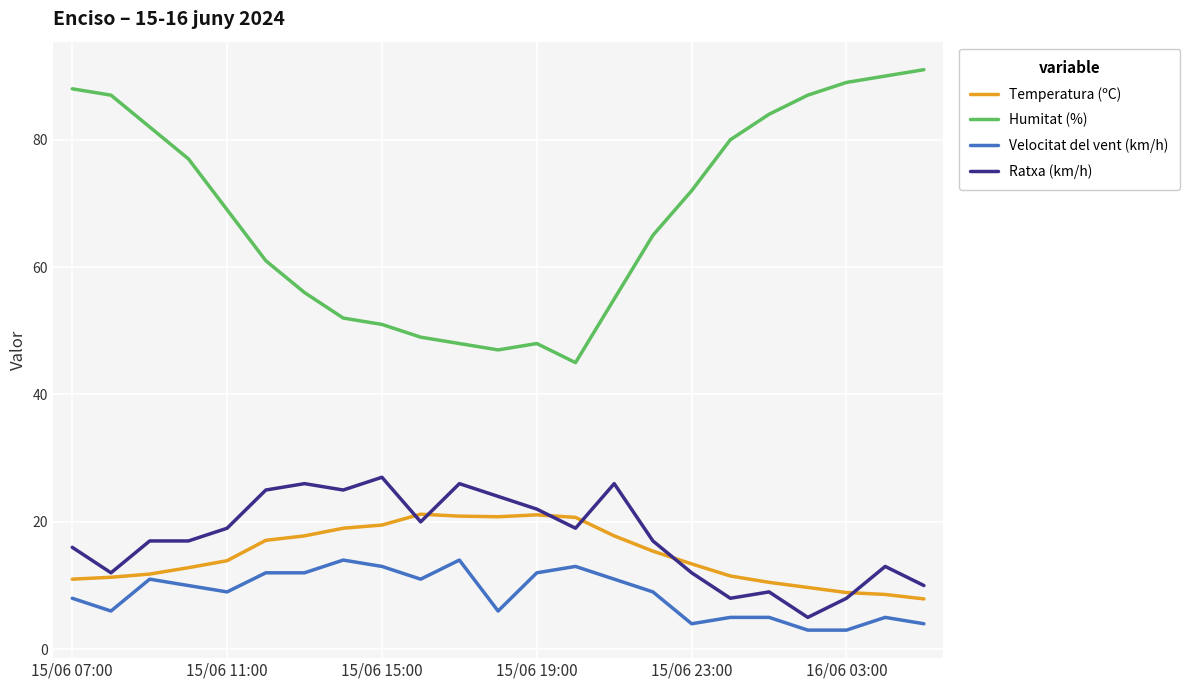

What is the highest value of the Ratxa (km/h) series?

27.0